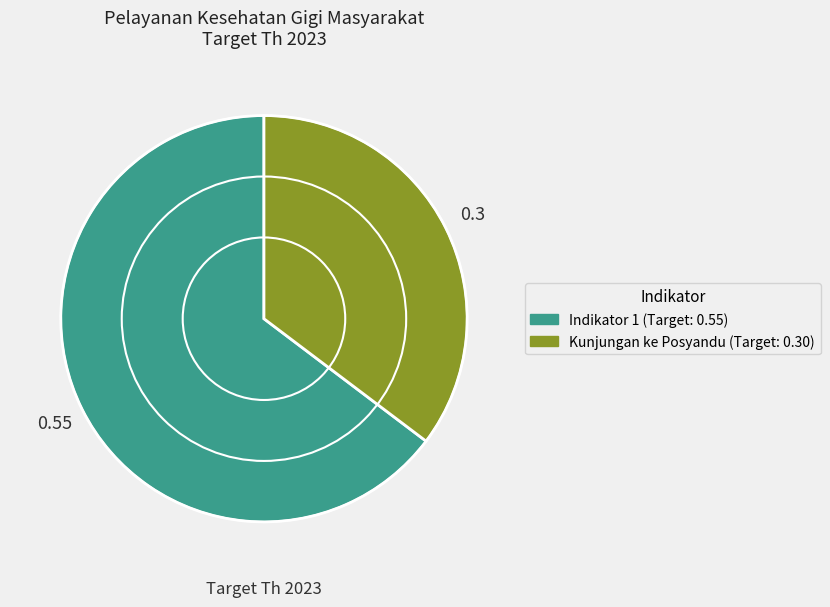

Is there any slice that represents more than half of the pie?

Yes